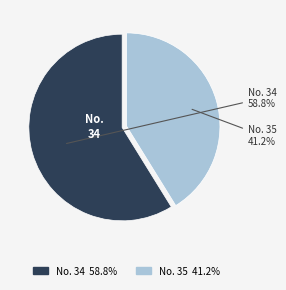

Does any single category account for the majority?

Yes